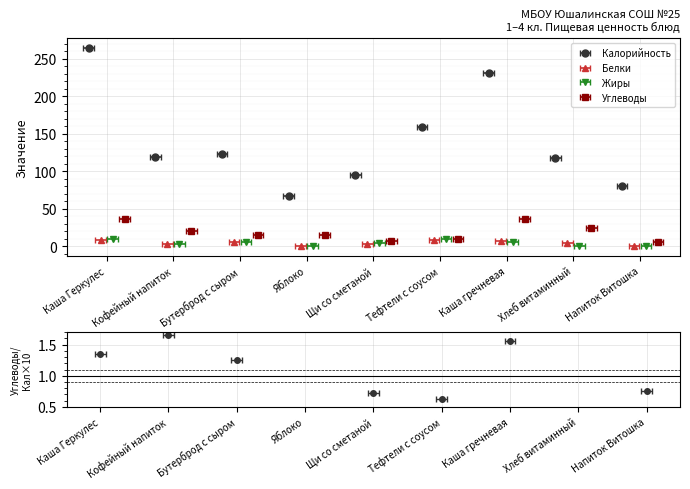

How many distinct data groups are displayed?

4